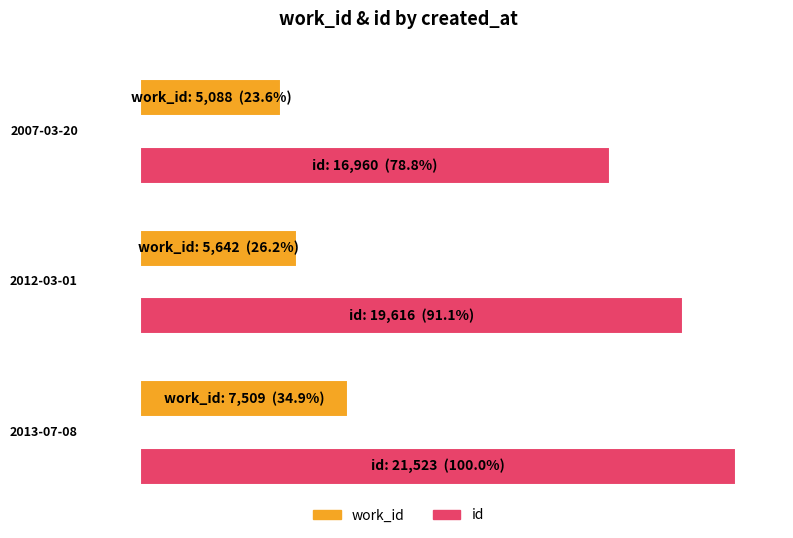

What are all the series names shown in the legend?

work_id, id